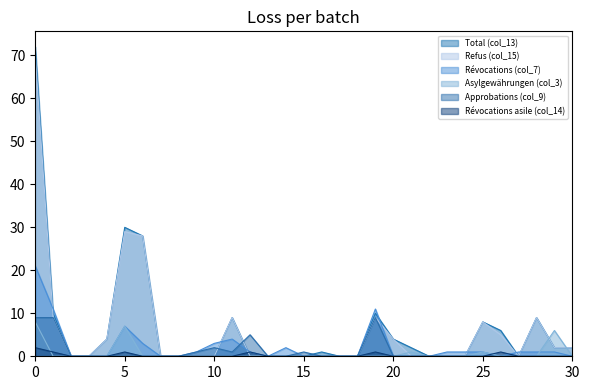

The Total (col_13) series shows 15 at 5. True or false?

False